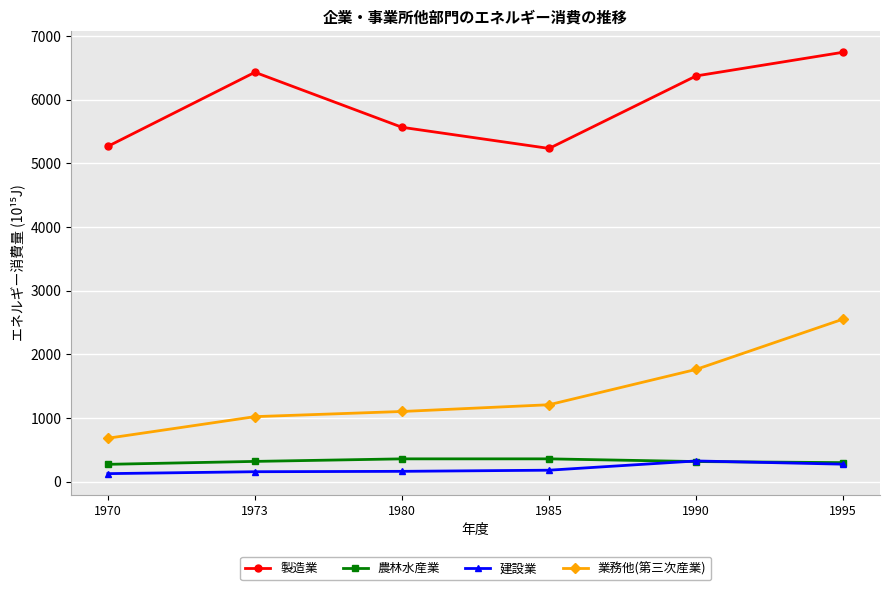

Which label corresponds to the largest value in the chart?

1995